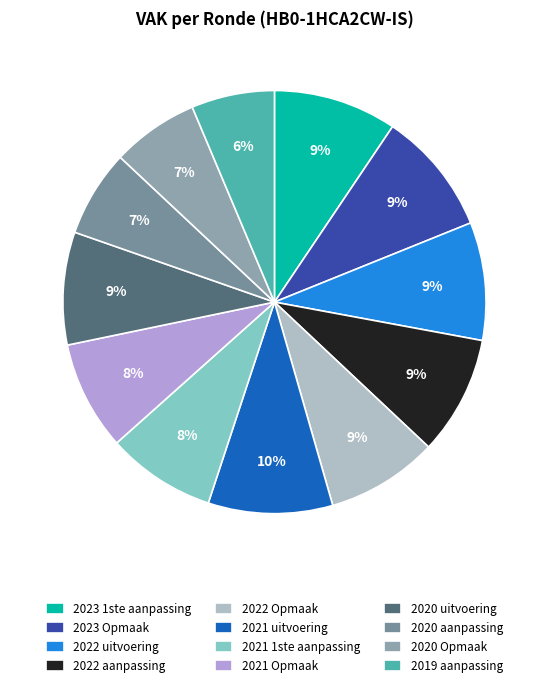

The 2020 uitvoering slice represents 1% of the pie. True or false?

False